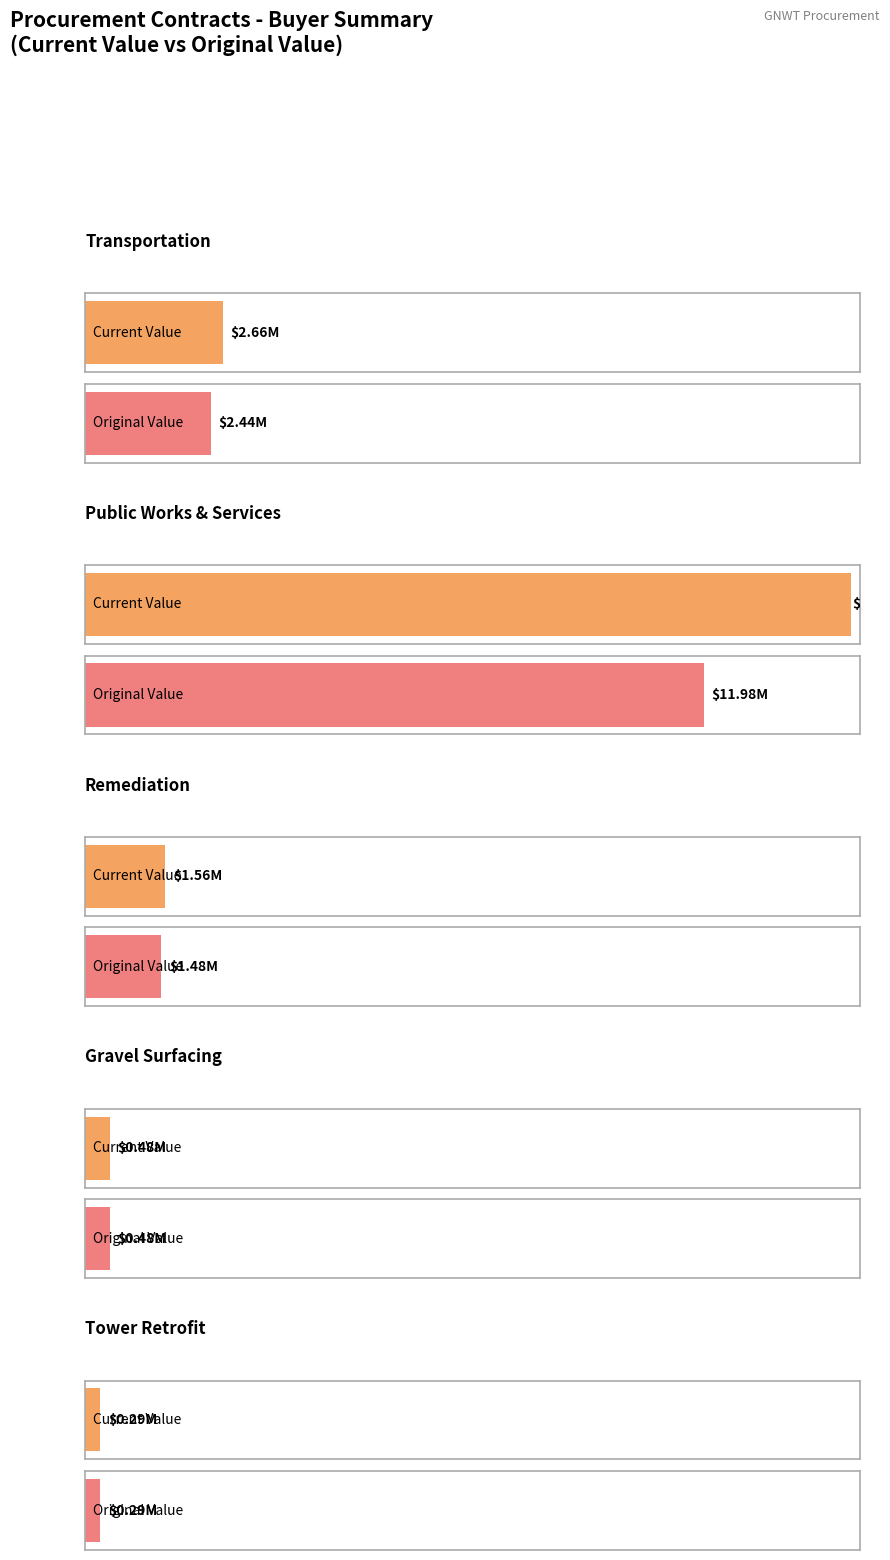

Which label corresponds to the smallest value in the chart?

Tower Retrofit